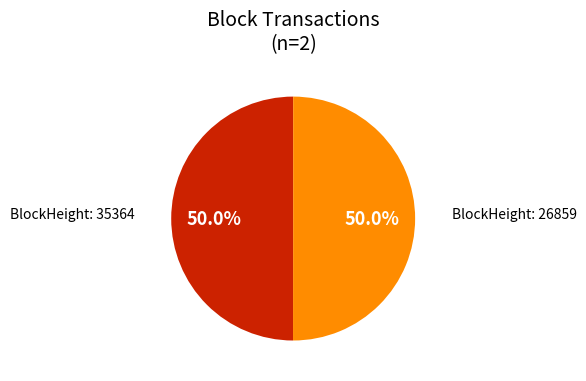

What is the total percentage of BlockHeight: 35364 and BlockHeight: 26859?

100.0%